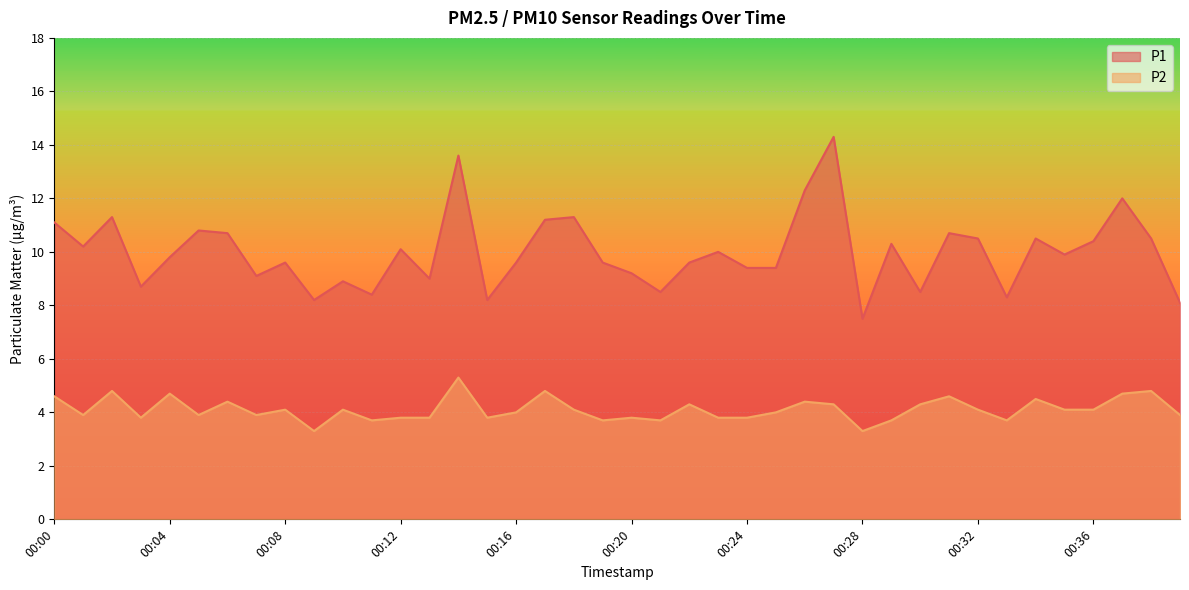

Which series changed the most between 00:23 and 00:38?

P2